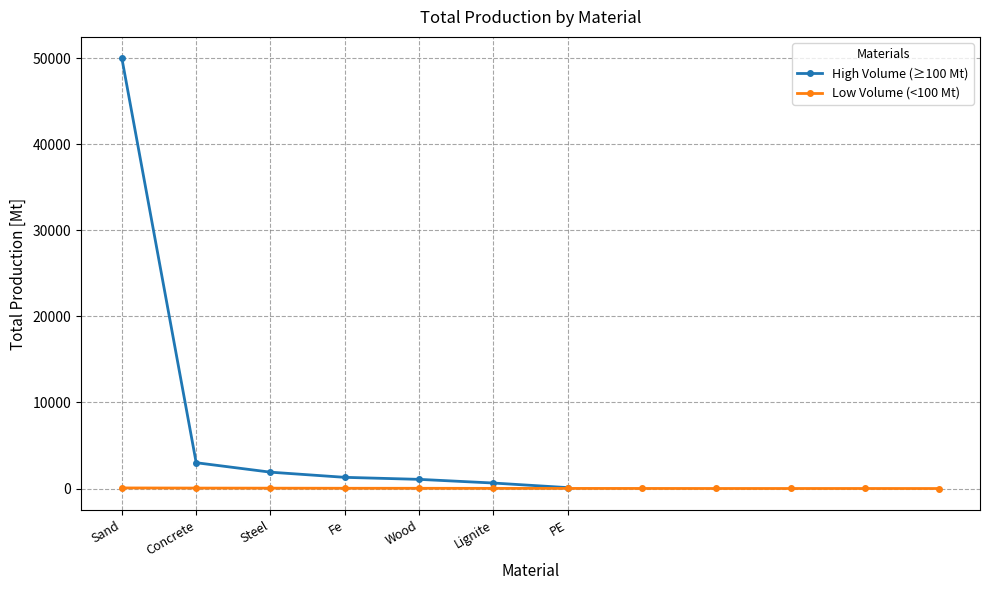

What is the difference between the values at Zn and Barite?

3.5